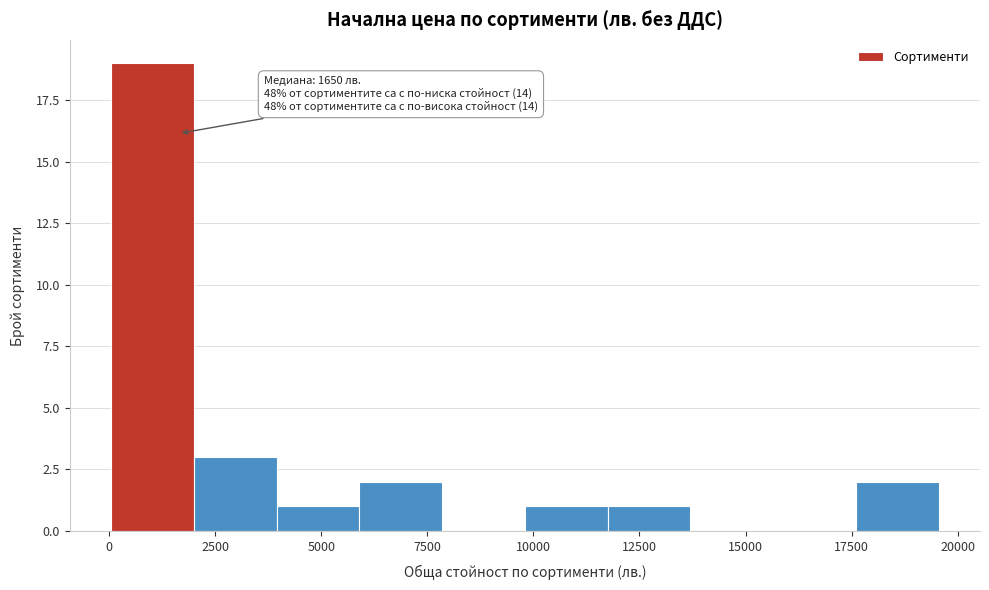

Around what value on the x-axis is the tallest bar? Give the approximate position of its centre, as read against the axis.

1000